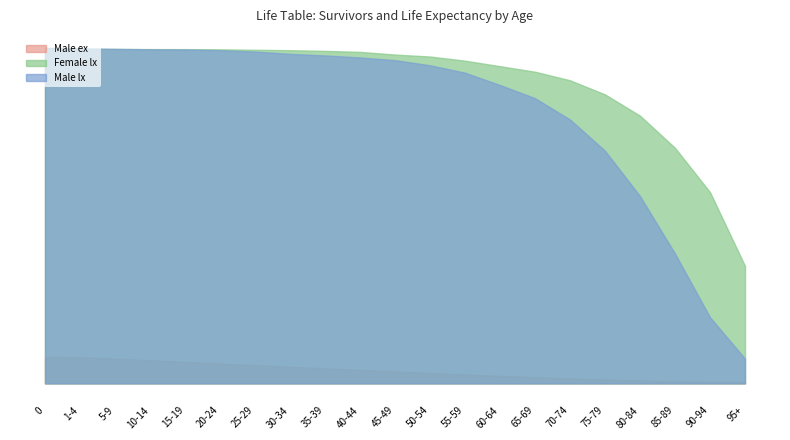

Which series has the largest total across all categories?

Female lx